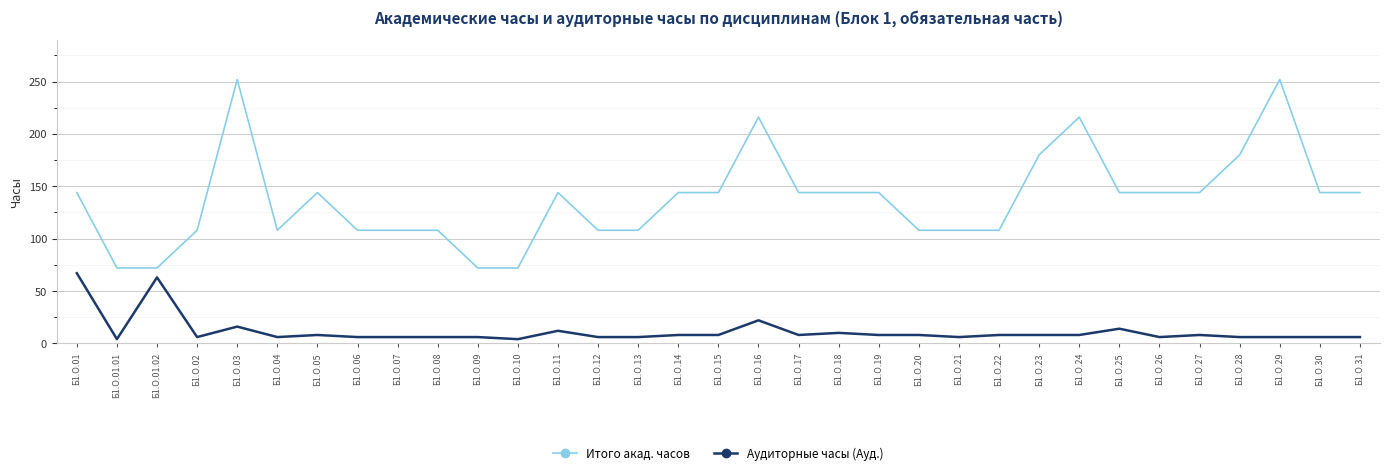

What are all the series names shown in the legend?

Итого акад. часов, Аудиторные часы (Ауд.)